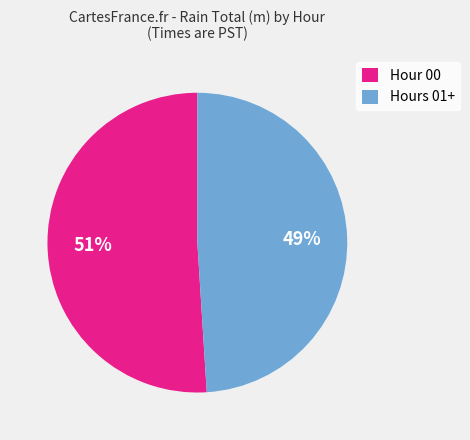

True or false: Hours 01+ accounts for 60% of the total.

False